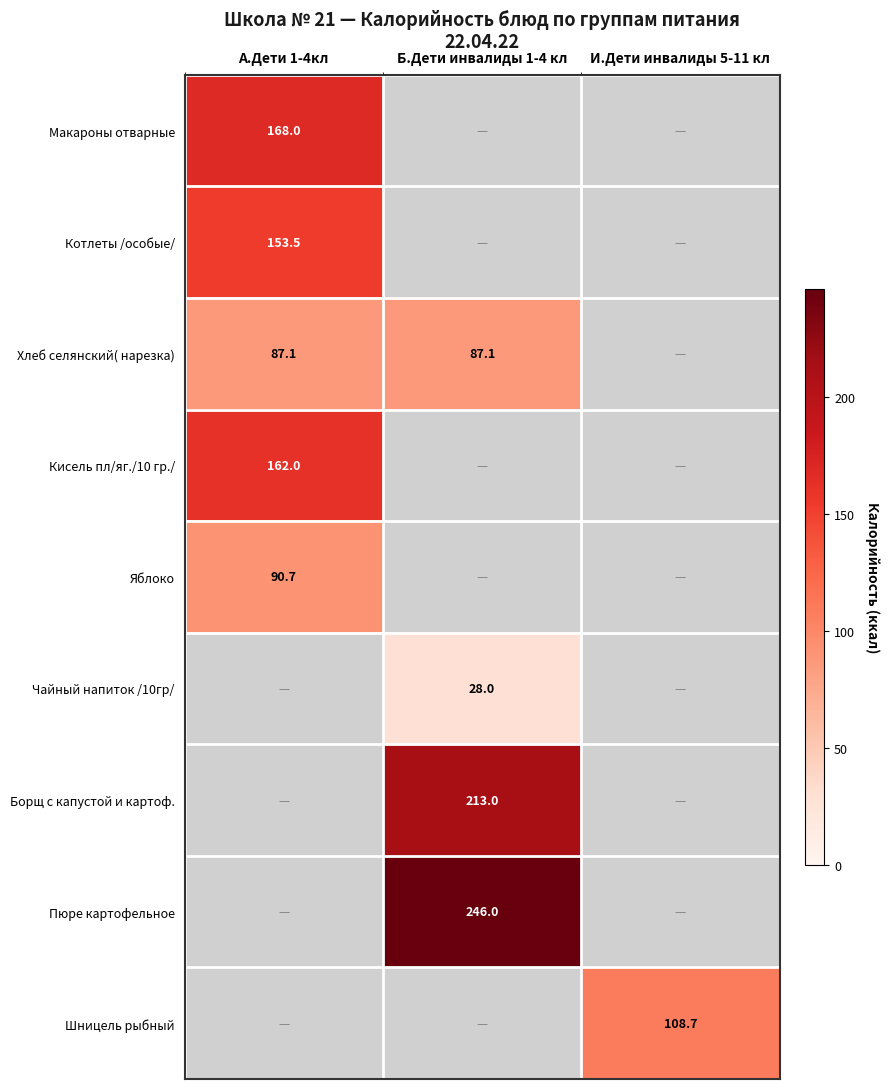

The Кисель пл/яг./10 гр./ series shows 162.0 at А.Дети 1-4кл. True or false?

True